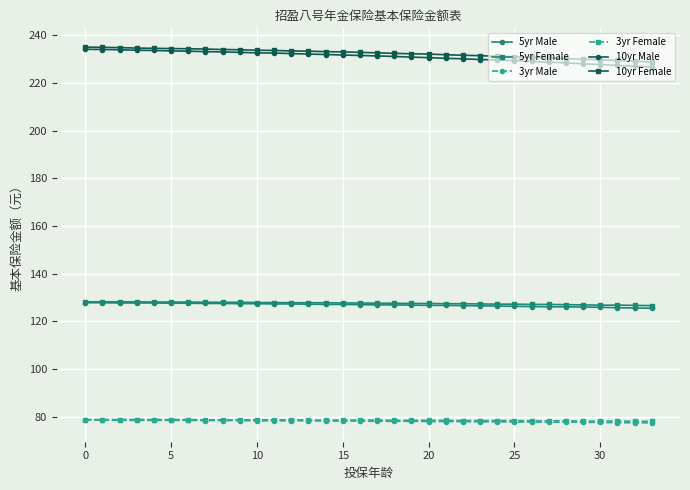

How many lines are shown in the chart?

6